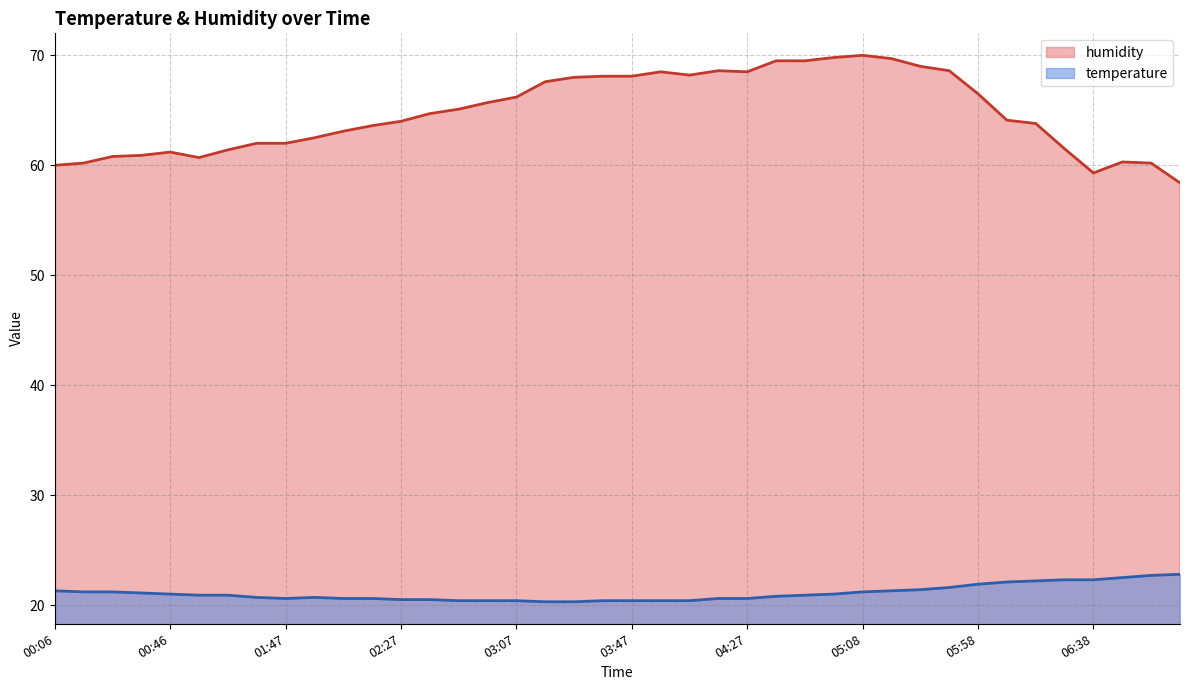

What is the total value across all series at 01:57?

83.2